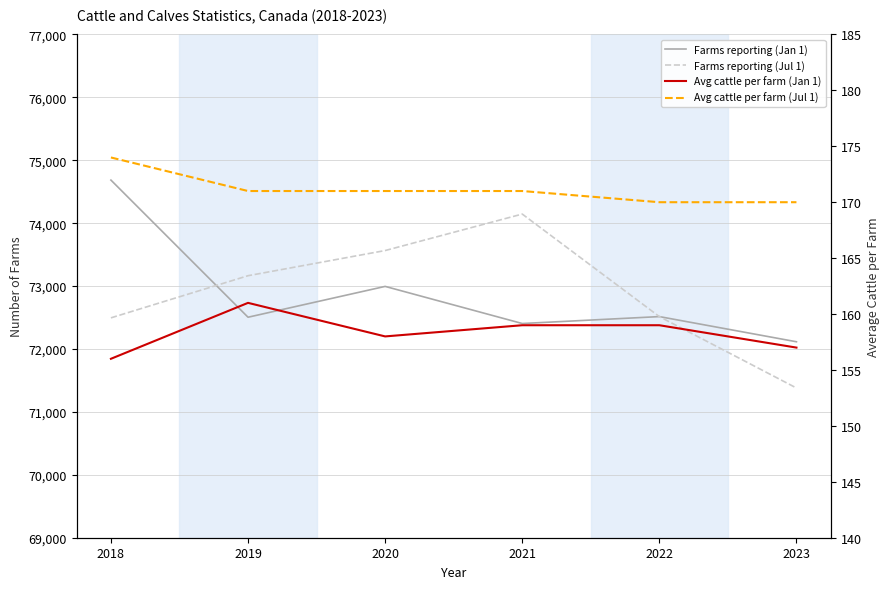

Which series has the widest spread of values?

Farms reporting (Jul 1)